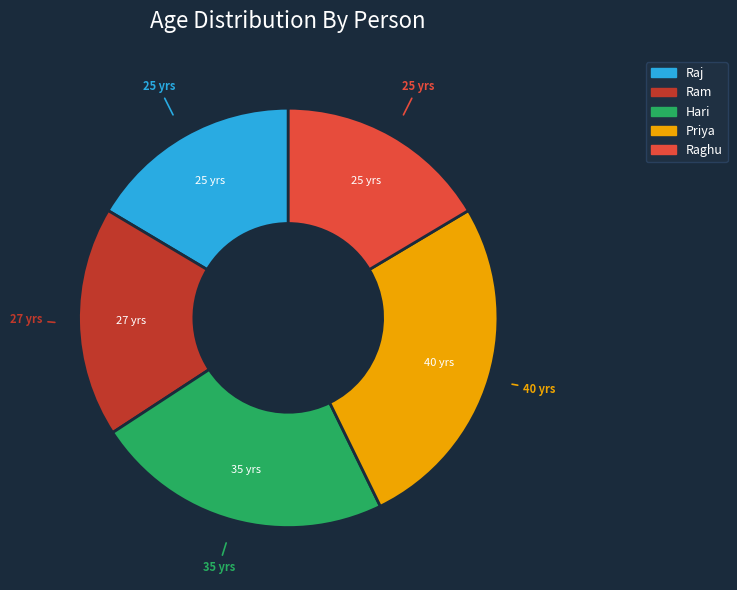

Is there any slice that represents more than half of the pie?

No